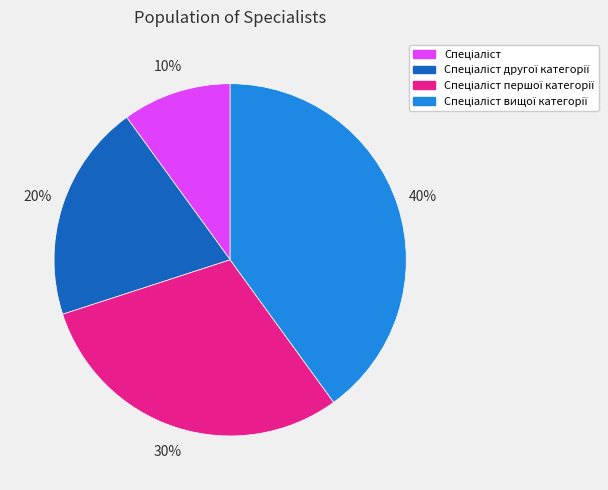

To the nearest percent, what is the average slice percentage?

25%